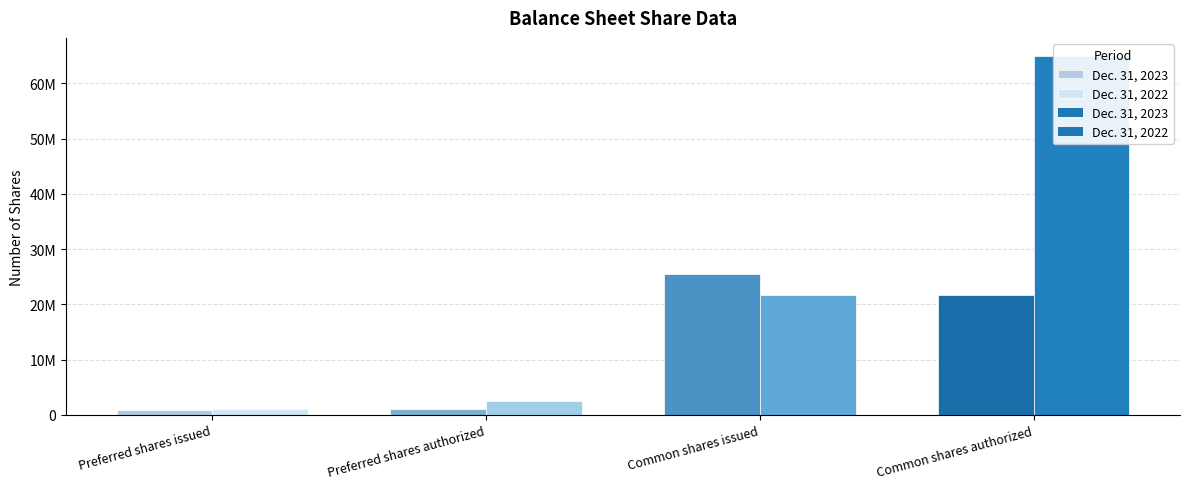

Reading left to right, extract all data points from this chart.

Dec. 31, 2023: Preferred shares issued=854134	Preferred shares authorized=1120873	Common shares issued=25506012	Common shares authorized=21667250
Dec. 31, 2022: Preferred shares issued=1120873	Preferred shares authorized=2500000	Common shares issued=21667250	Common shares authorized=65000000